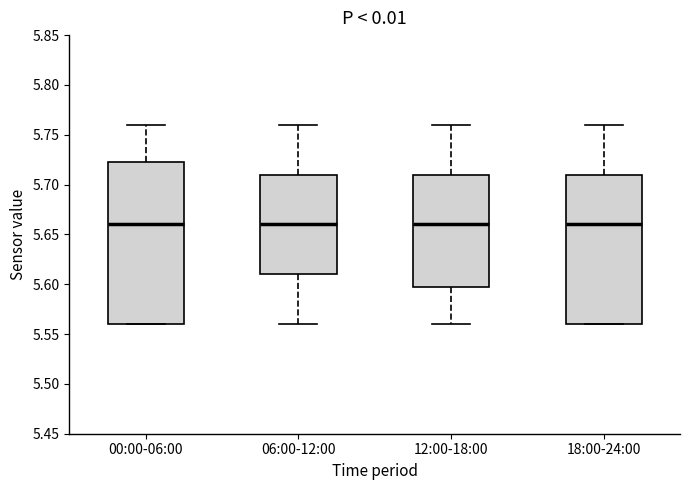

Where is the upper edge of the box for 00:00-06:00 on the y-axis? The values are not printed on the chart, so give them approximately, as read against the axis.

5.725